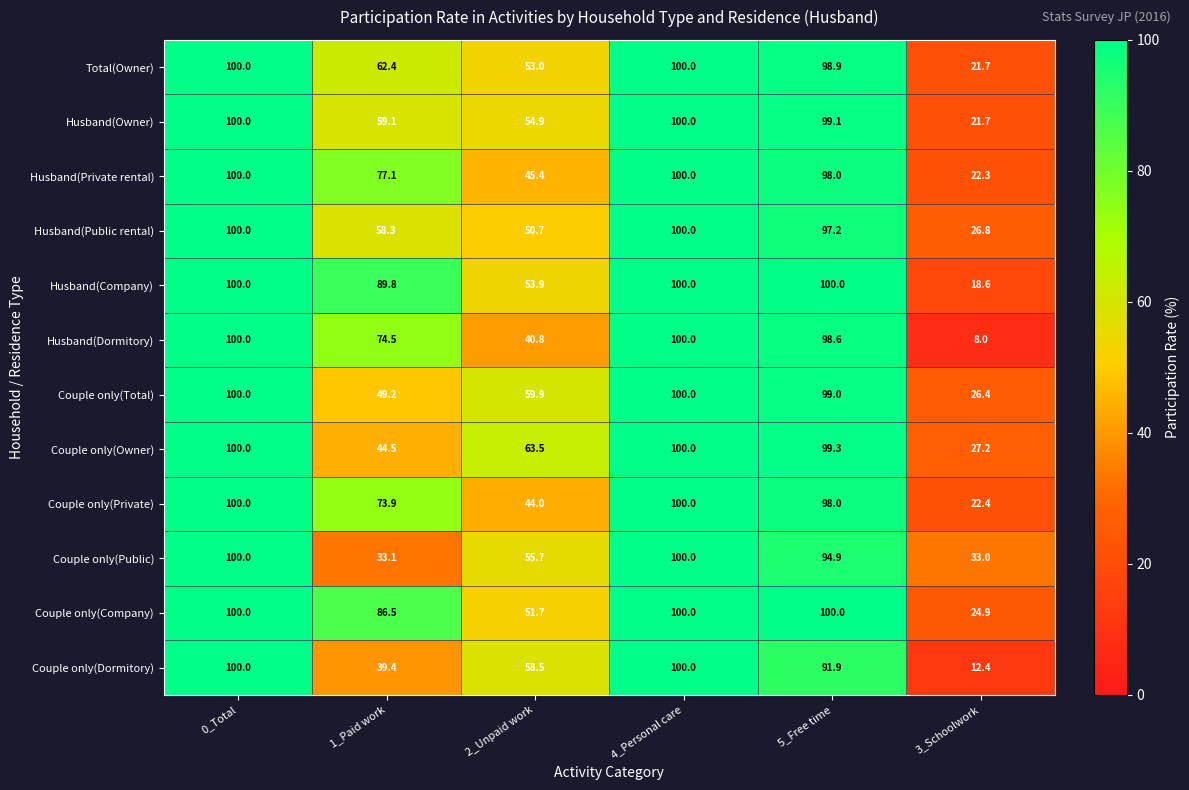

At how many categories does at least one series exceed 69?

4